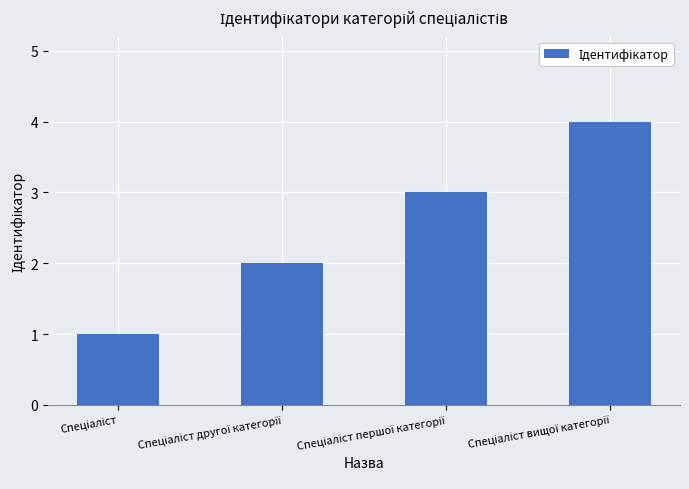

What is the greatest value displayed?

4